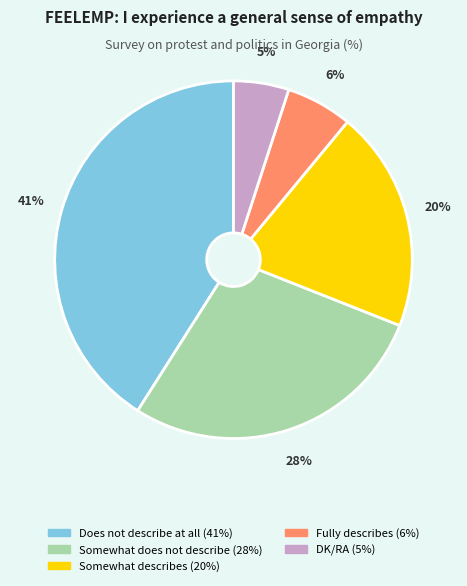

Does any single category account for the majority?

No